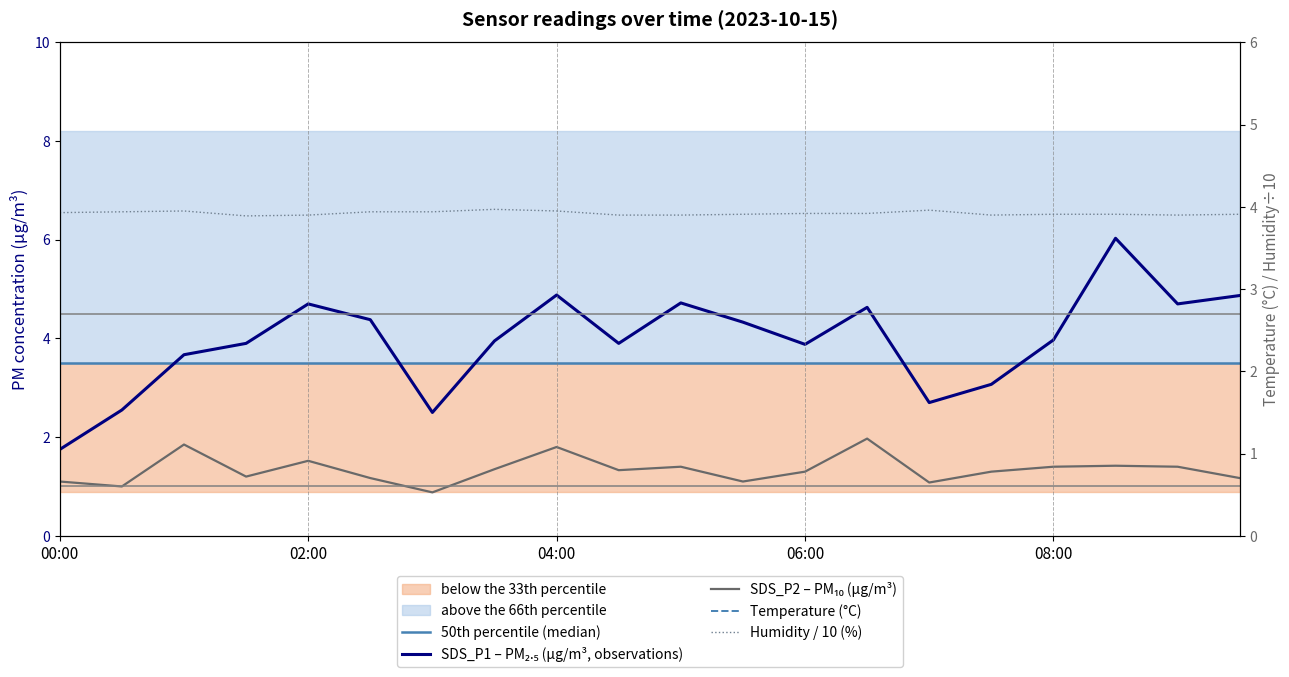

At which label does Humidity / 10 (%) reach its peak?

7